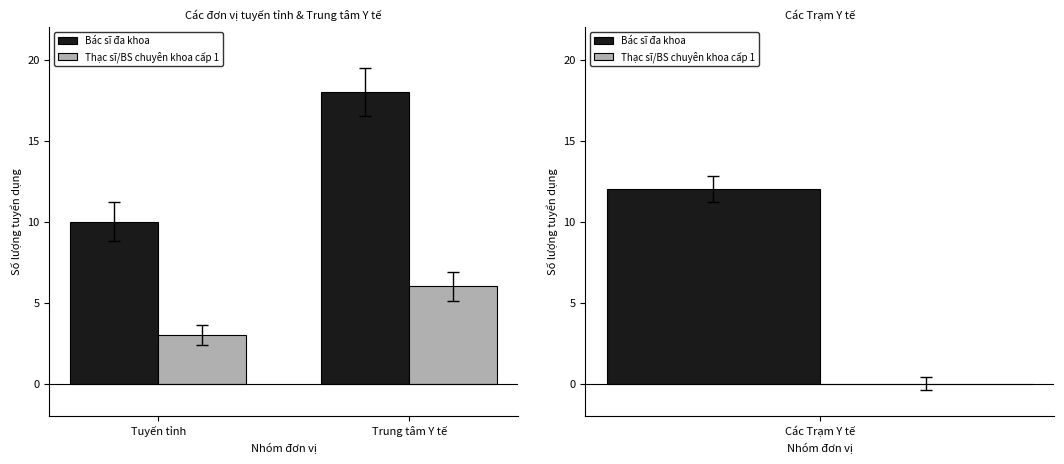

What is the sum of the Thạc sĩ/BS chuyên khoa cấp 1 values at Trung tâm Y tế and Tuyến tỉnh?

9